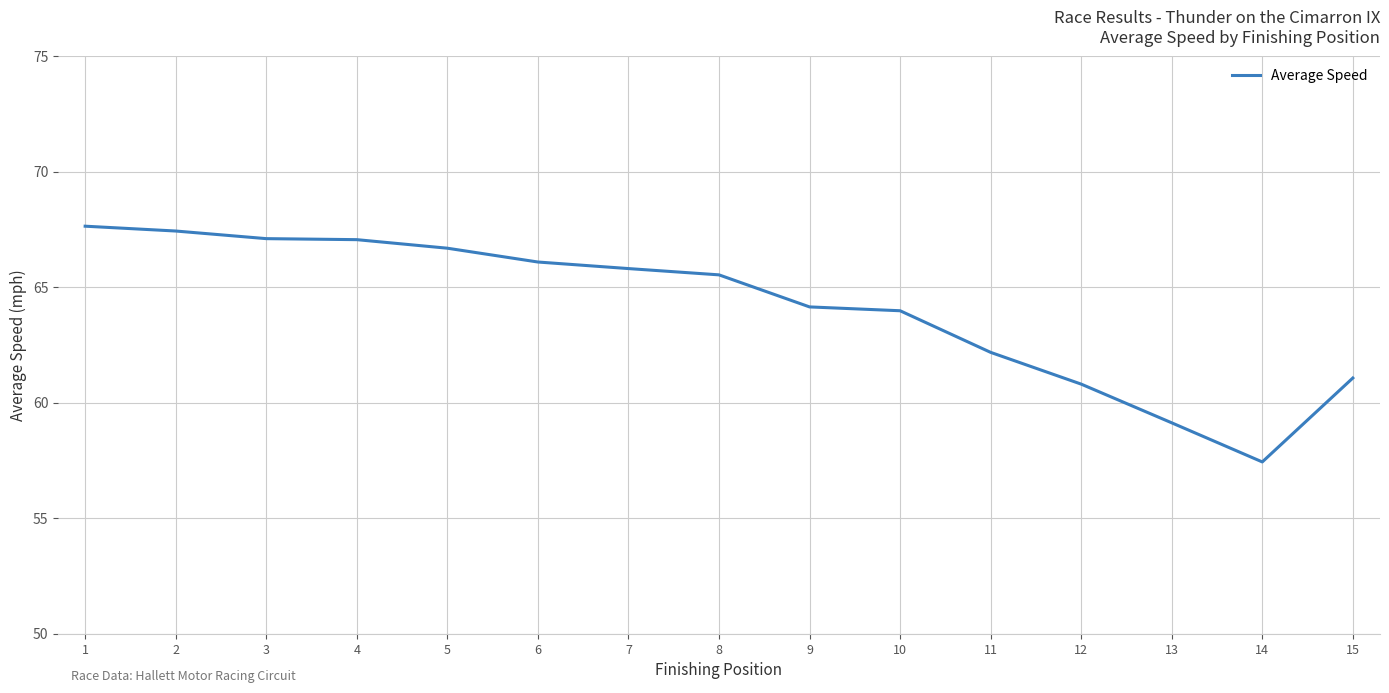

Does the chart have visible grid lines?

Yes